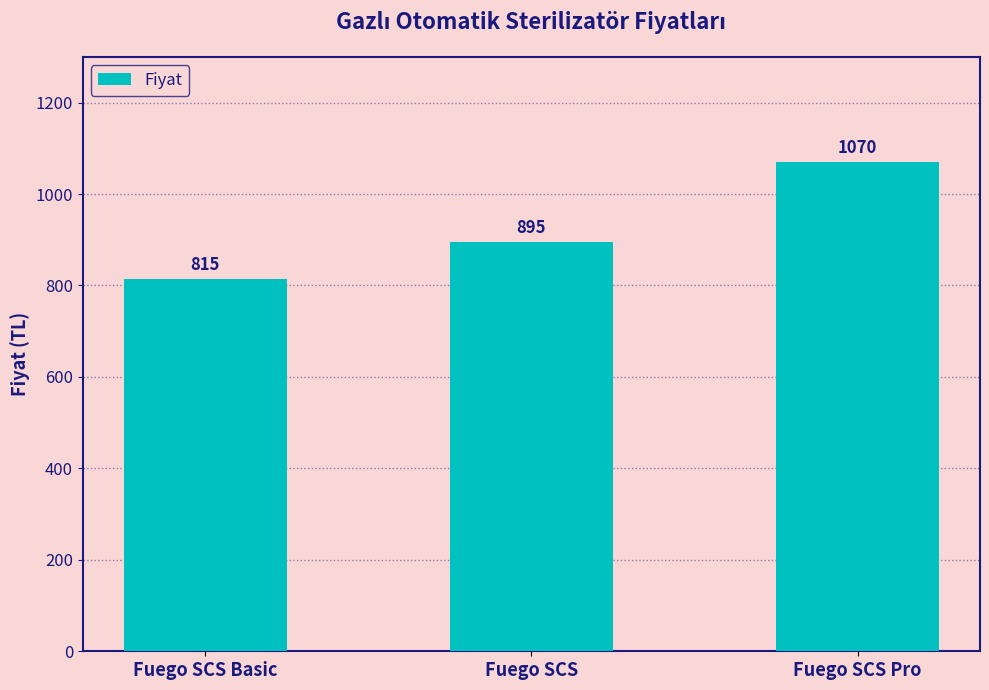

What is the difference between the values at Fuego SCS Basic and Fuego SCS Pro?

255